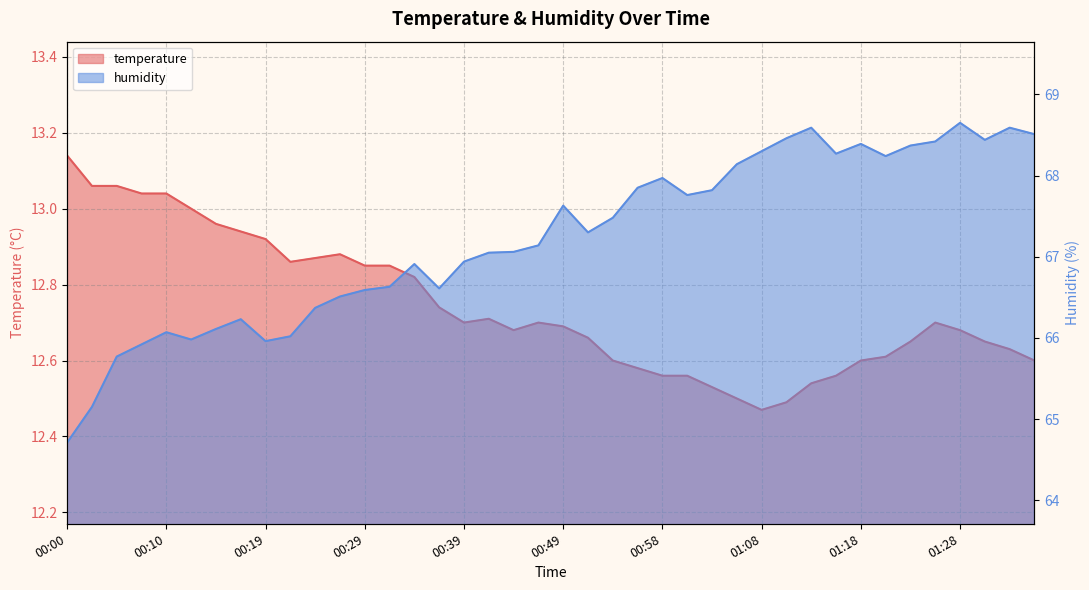

What is the value of the humidity point at the 20th from the left?

67.1